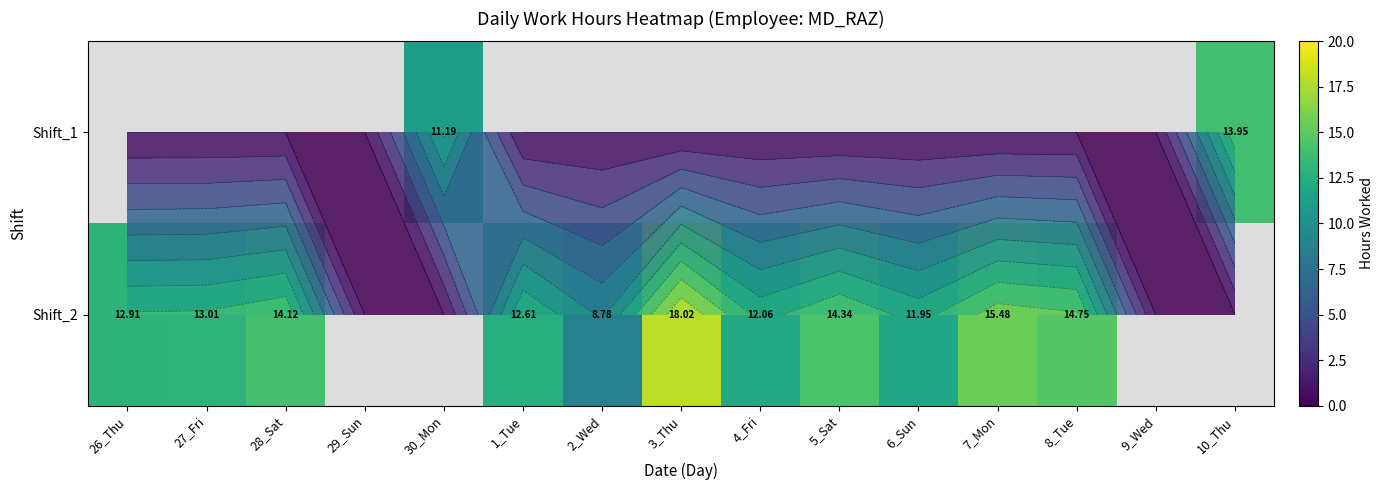

Is the value of Shift_2 at 9_Wed greater than the value of Shift_1 at 8_Tue?

No